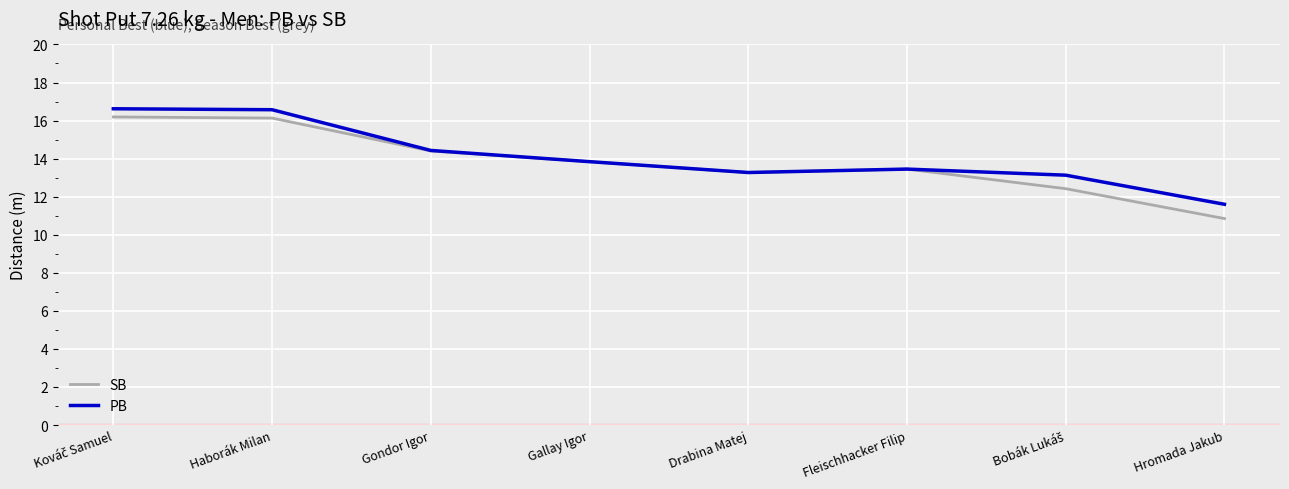

Which category has the lowest value in the PB series?

Hromada Jakub